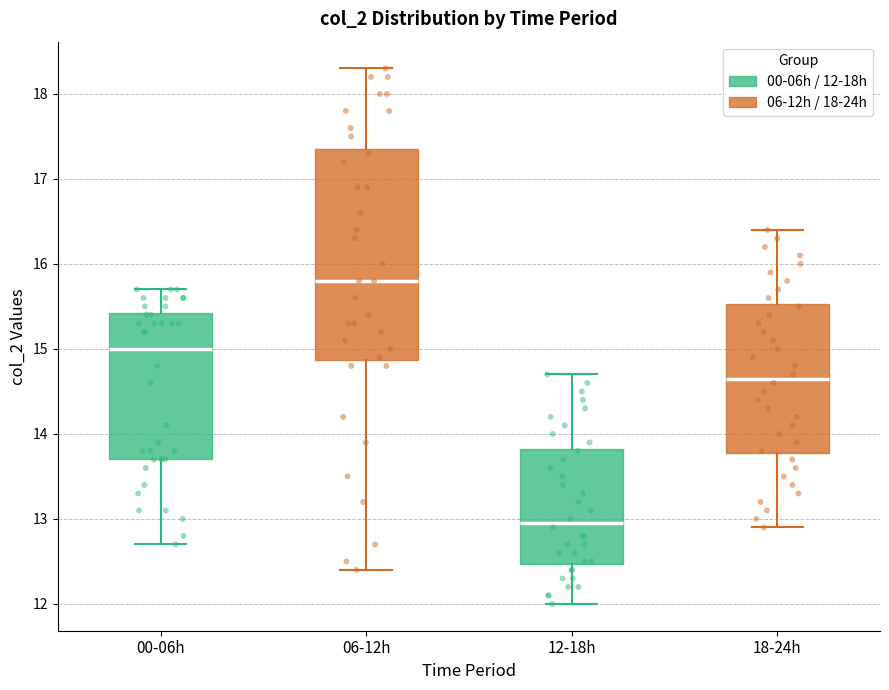

Reading left to right, read every box against the y-axis: the position of its median line, the range the box covers, and the ends of its whiskers. The values are not printed on the chart, so give them approximately, as read against the axis.

00-06h: median 15.0, box 13.7 to 15.4, whiskers 12.7 to 15.7
06-12h: median 15.8, box 14.9 to 17.4, whiskers 12.4 to 18.3
12-18h: median 13.0, box 12.5 to 13.8, whiskers 12.0 to 14.7
18-24h: median 14.7, box 13.8 to 15.5, whiskers 12.9 to 16.4